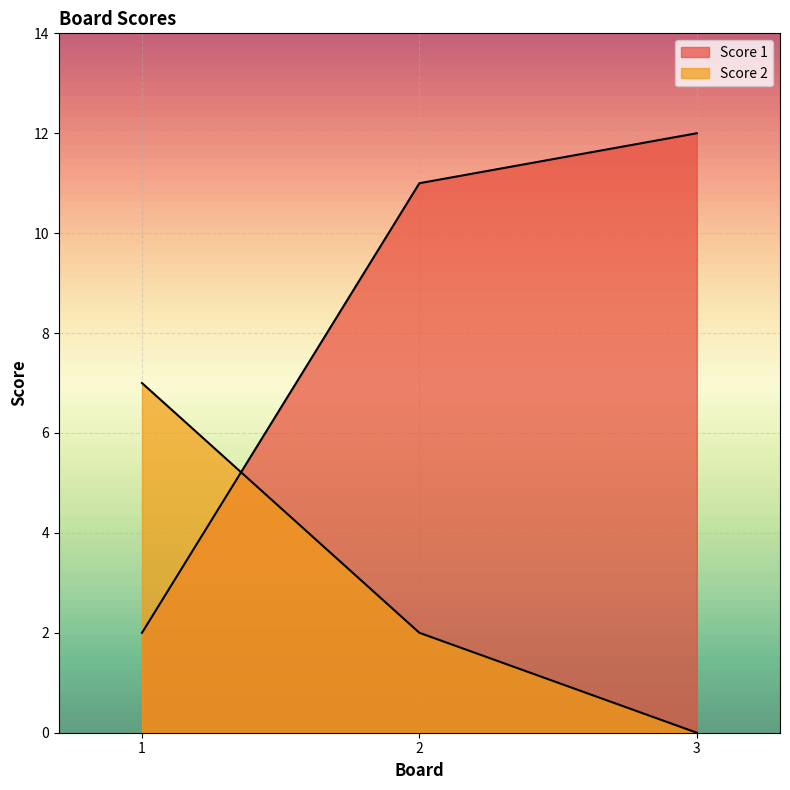

What is the value of the Score 1 point at the 2nd from the left?

11